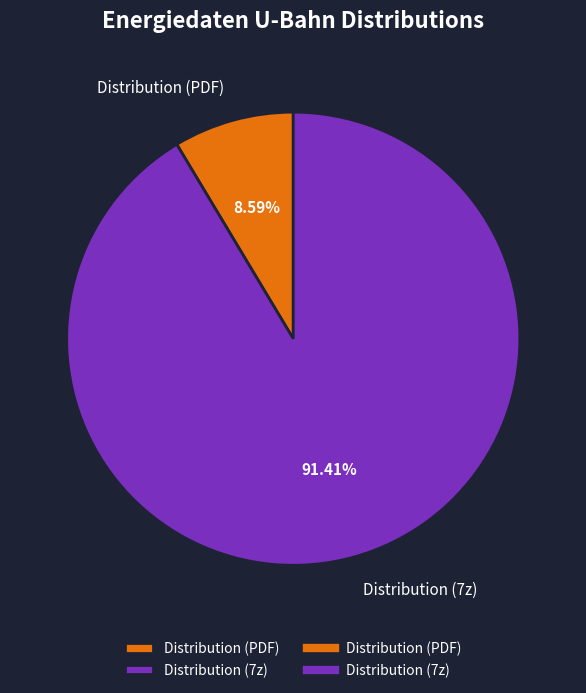

To the nearest percent, what percentage of the pie is Distribution (7z)?

91%